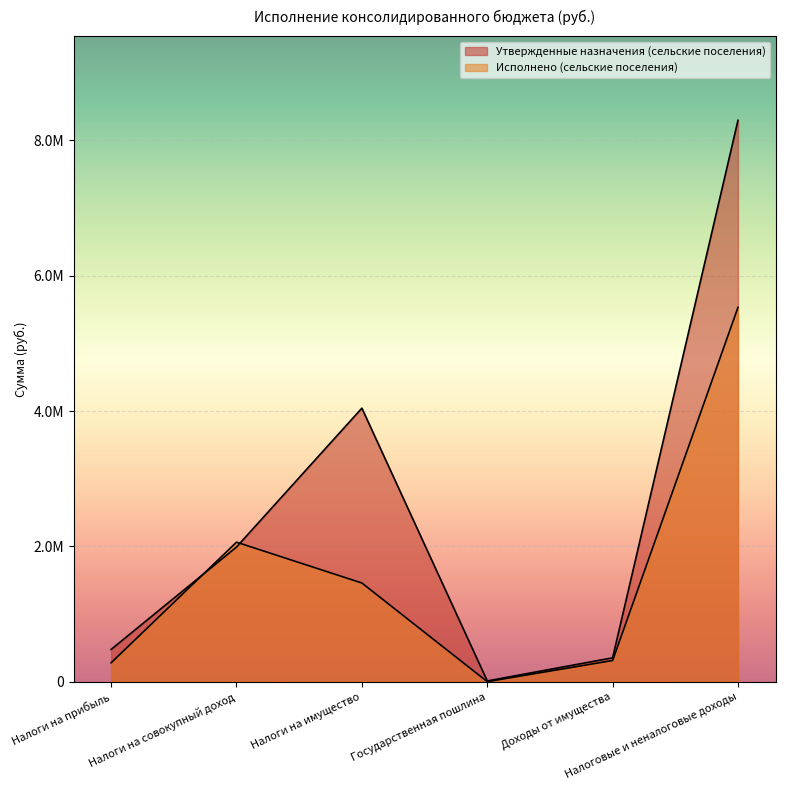

Which series changed the most between Налоги на прибыль and Налоги на совокупный доход?

Исполнено (сельские поселения)